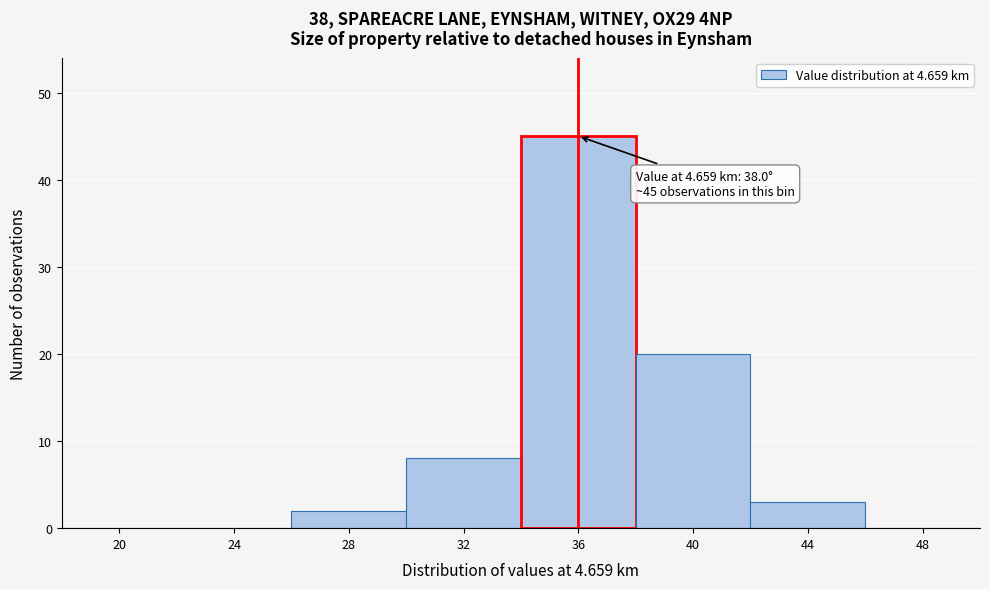

Reading right to left, what are all the values shown in this chart?

48=0	44=3	40=20	36=45	32=8	28=2	24=0	20=0